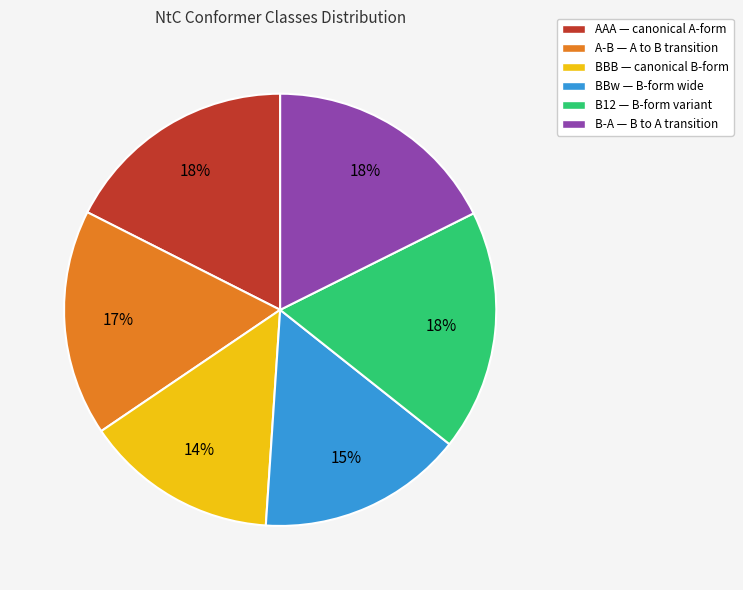

How many slices are in this pie chart?

6